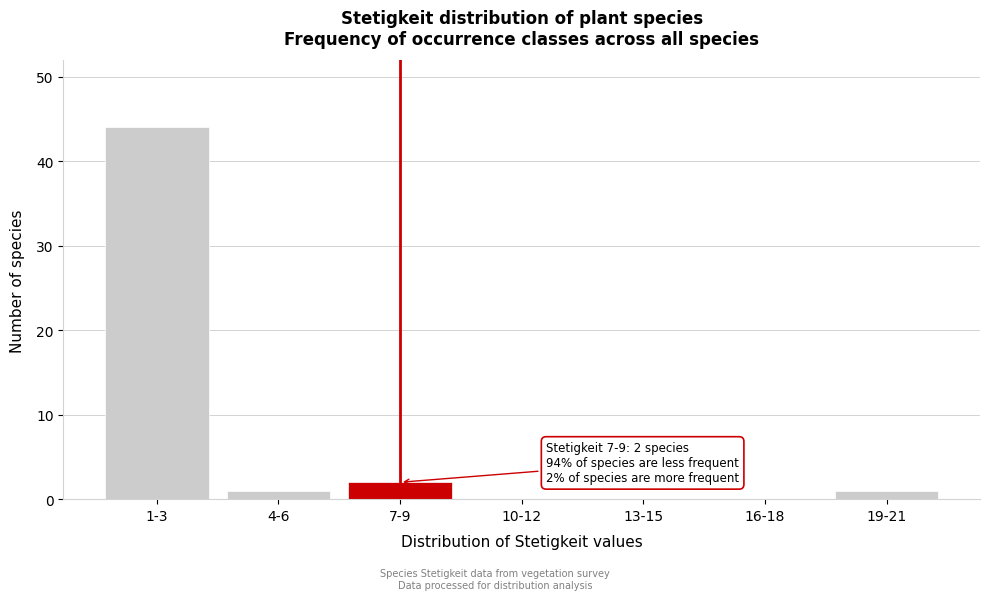

Reading left to right, list all the values displayed in this chart.

1-3=44	4-6=1	7-9=2	10-12=0	13-15=0	16-18=0	19-21=1